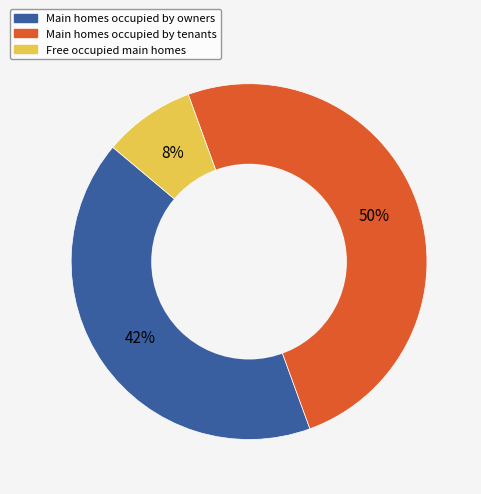

To the nearest percent, what is the average slice percentage?

33%